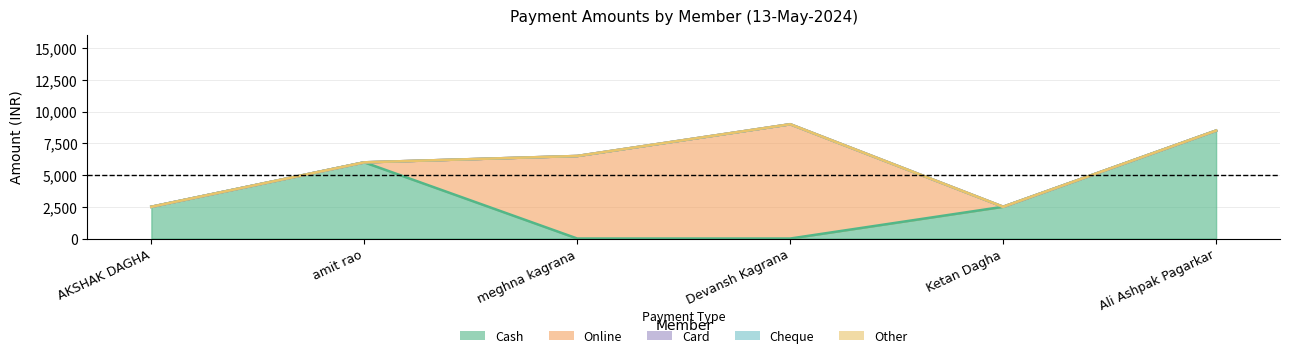

Which series has the largest range (max minus min)?

Online